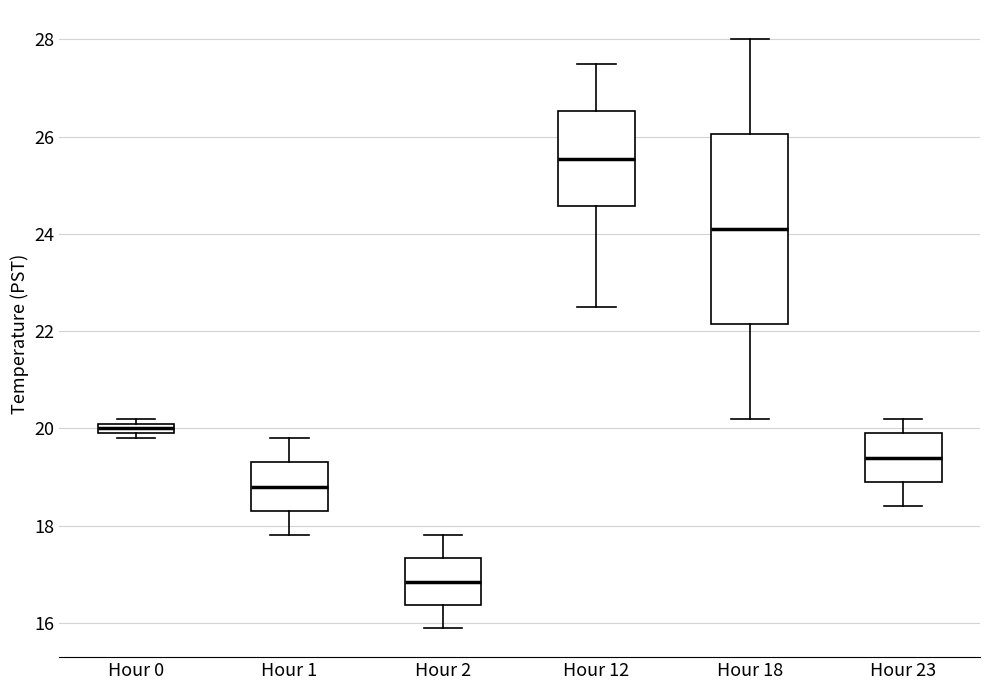

Comparing the boxes themselves (not the whiskers), which one is the tallest?

Hour 18